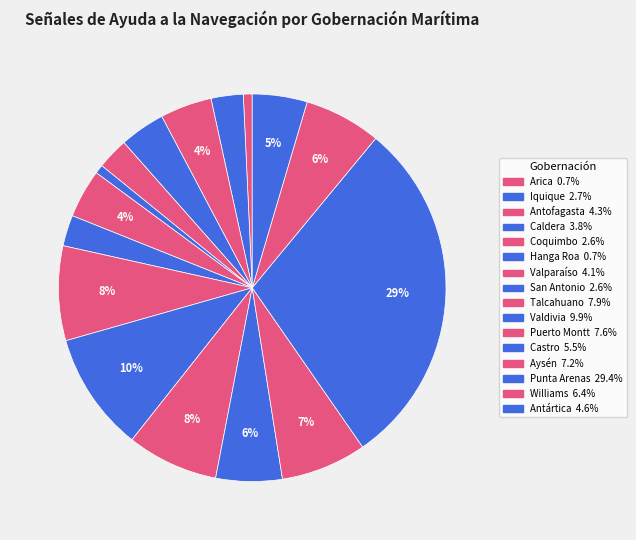

Is it true that Talcahuano is 19% of the pie?

False